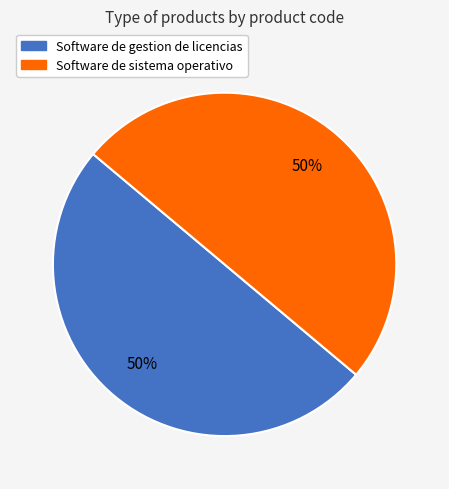

Do Software de sistema operativo and Software de gestion de licencias together represent more than half of the pie?

Yes